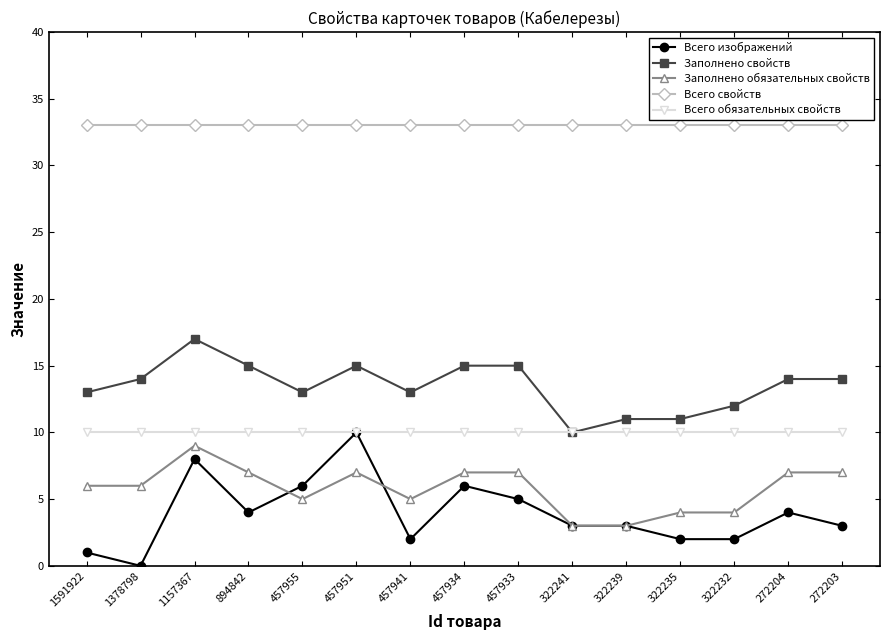

Is this an area chart (filled region under the line)?

No